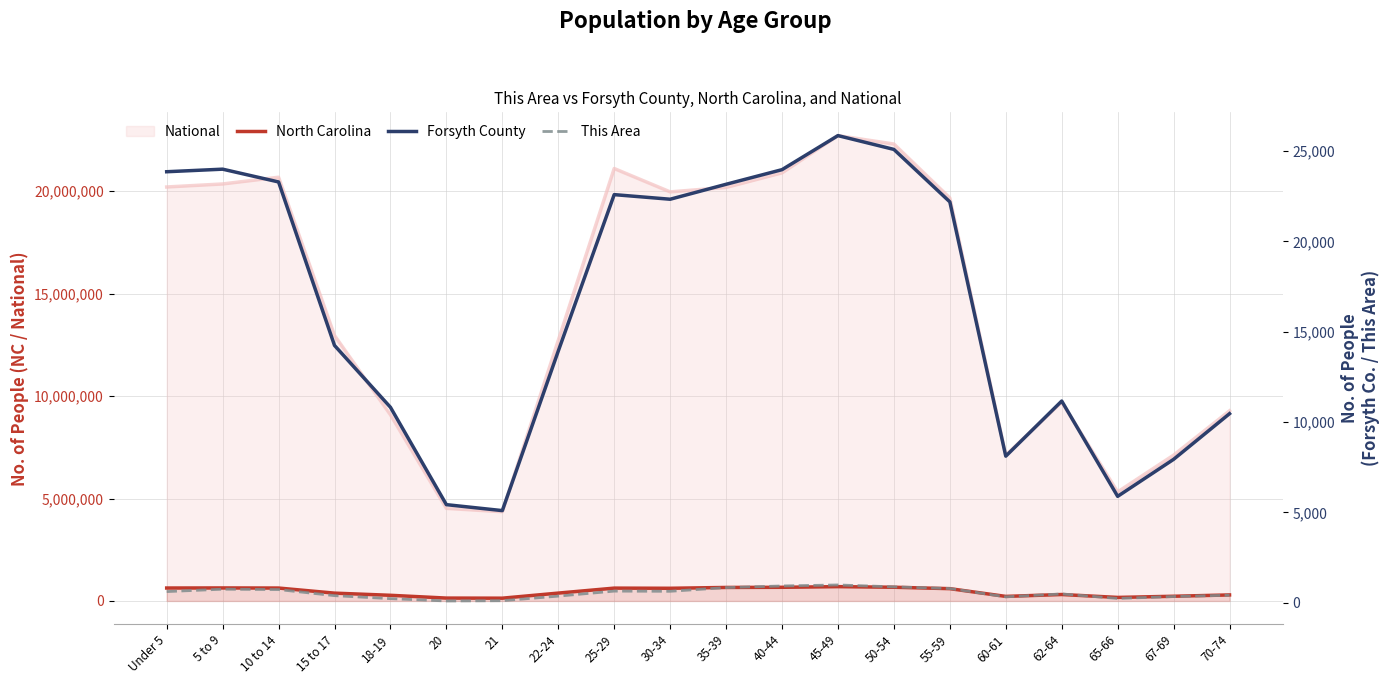

Reading left to right, extract all data points from this chart.

North Carolina: Under 5=632040	5 to 9=635945	10 to 14=631104	15 to 17=382546	18-19=277045	20=141076	21=136169	22-24=384328	25-29=627036	30-34=619557	35-39=659843	40-44=667308	45-49=698753	50-54=669893	55-59=600722	60-61=222924	62-64=315115	65-66=172919	67-69=230105	70-74=294543
Forsyth County: Under 5=23861	5 to 9=24003	10 to 14=23295	15 to 17=14242	18-19=10816	20=5424	21=5094	22-24=13929	25-29=22593	30-34=22338	35-39=23166	40-44=23976	45-49=25862	50-54=25097	55-59=22192	60-61=8109	62-64=11162	65-66=5884	67-69=7934	70-74=10462
This Area: Under 5=610	5 to 9=742	10 to 14=721	15 to 17=385	18-19=219	20=90	21=105	22-24=359	25-29=636	30-34=626	35-39=831	40-44=921	45-49=977	50-54=872	55-59=780	60-61=319	62-64=480	65-66=230	67-69=335	70-74=409